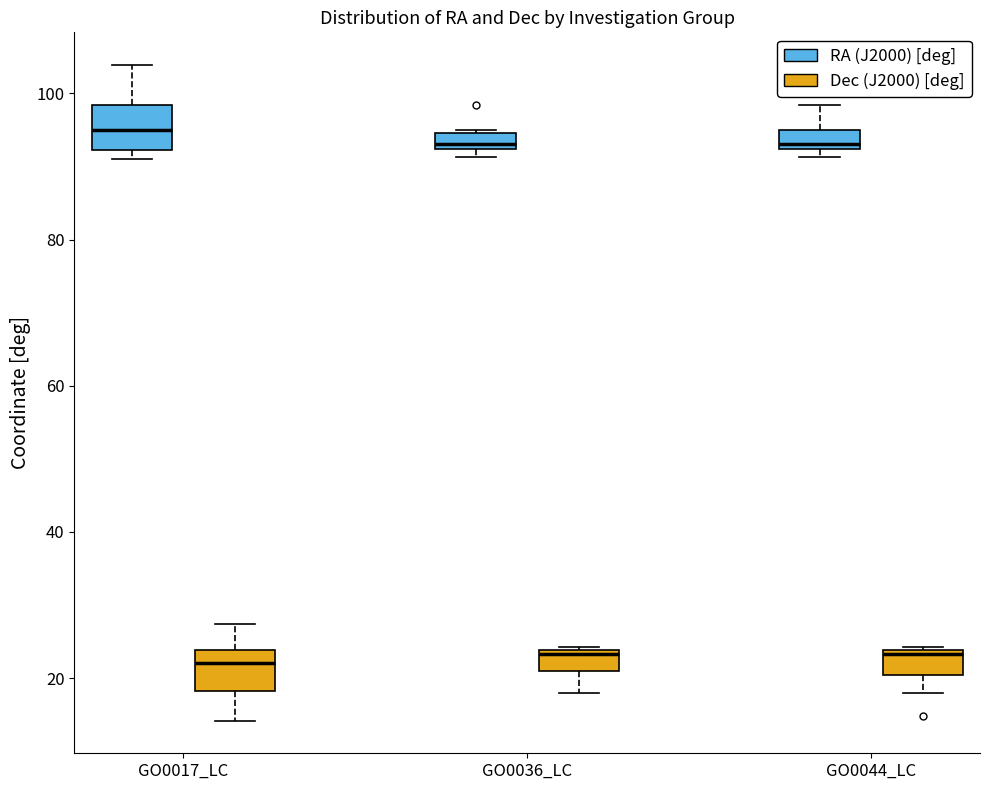

Where does the lower whisker of the box for GO0044_LC (Dec (J2000) [deg]) end on the y-axis? The values are not printed on the chart, so give them approximately, as read against the axis.

18